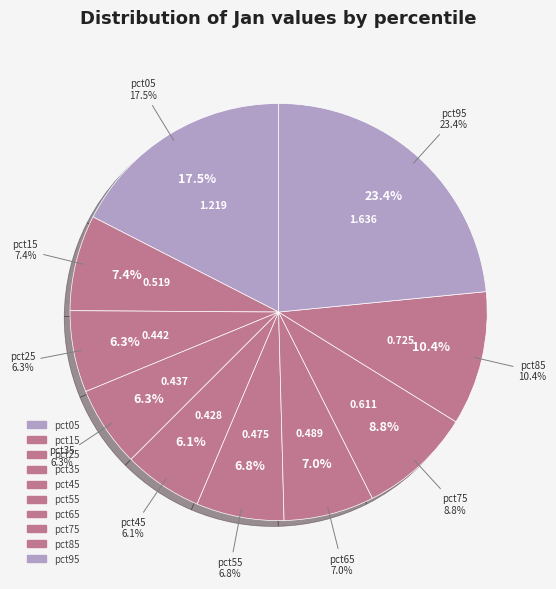

True or false: pct05 accounts for 17% of the total.

True